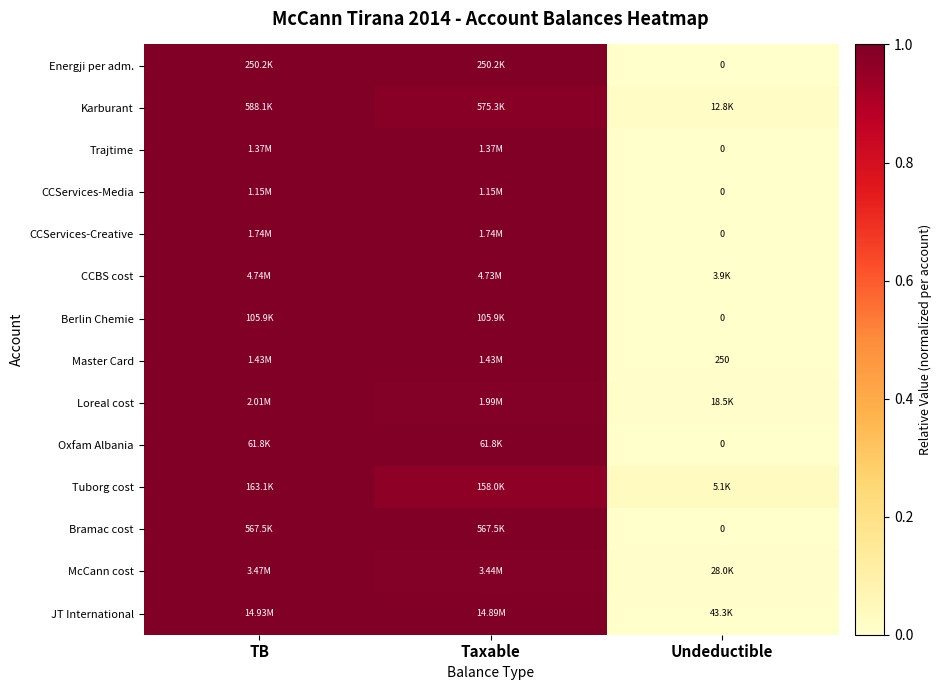

Rank the categories by Karburant value from highest to lowest.

TB, Taxable, Undeductible